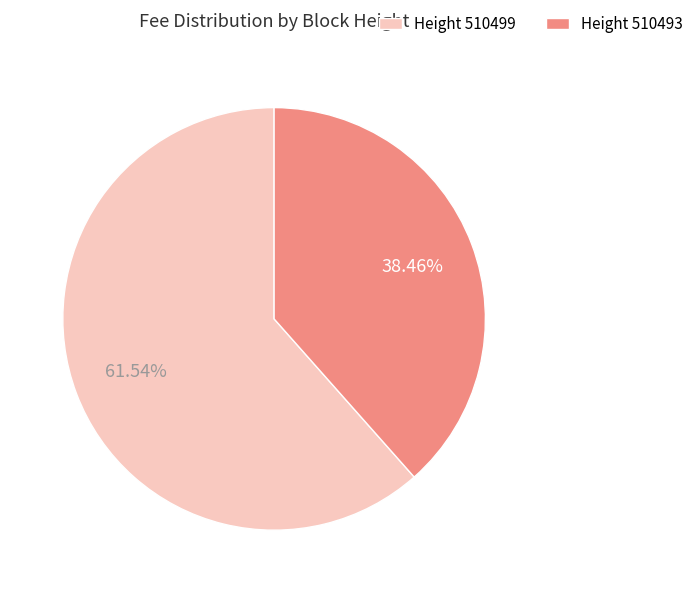

Rank the categories by value from lowest to highest.

Height 510493, Height 510499